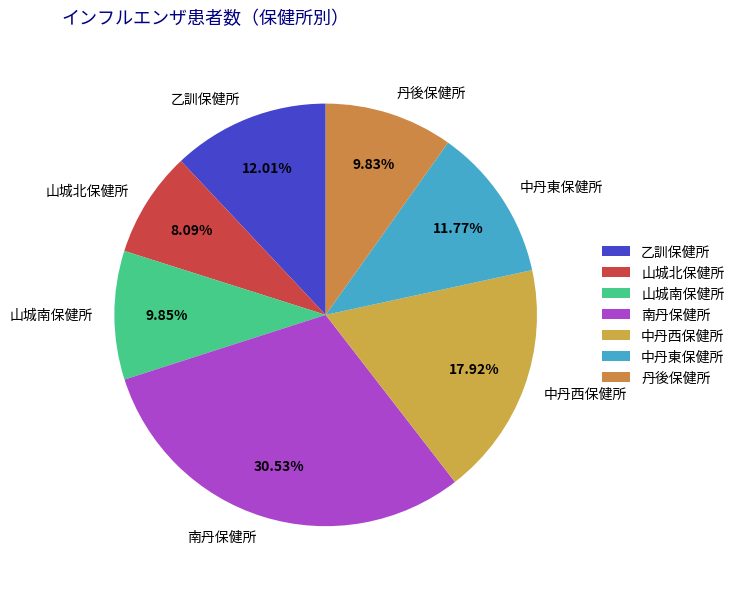

To the nearest percent, what percentage of the pie is 中丹東保健所?

12%